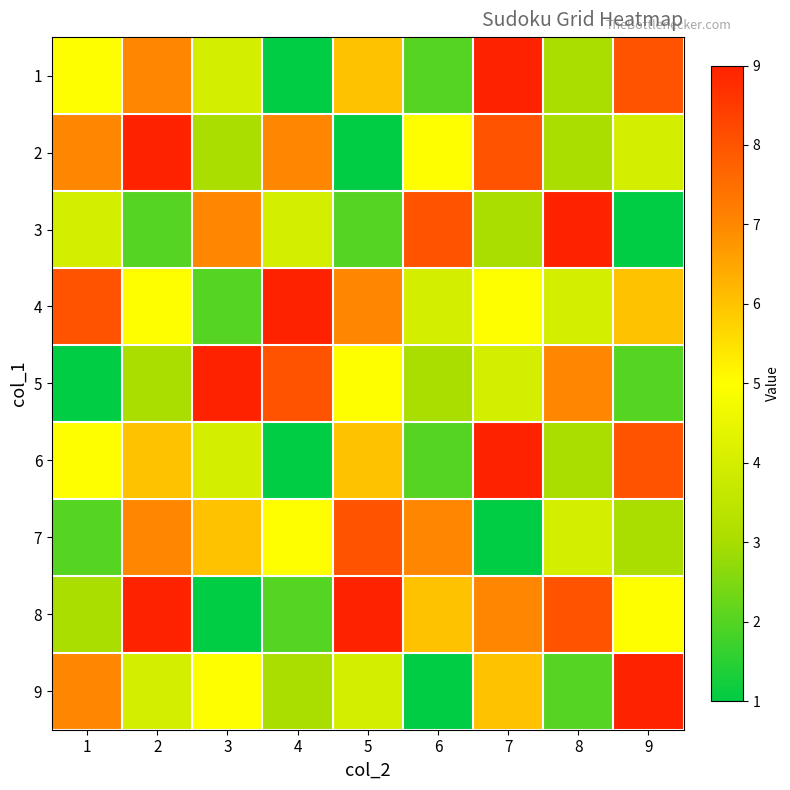

How many series are shown in this chart?

9